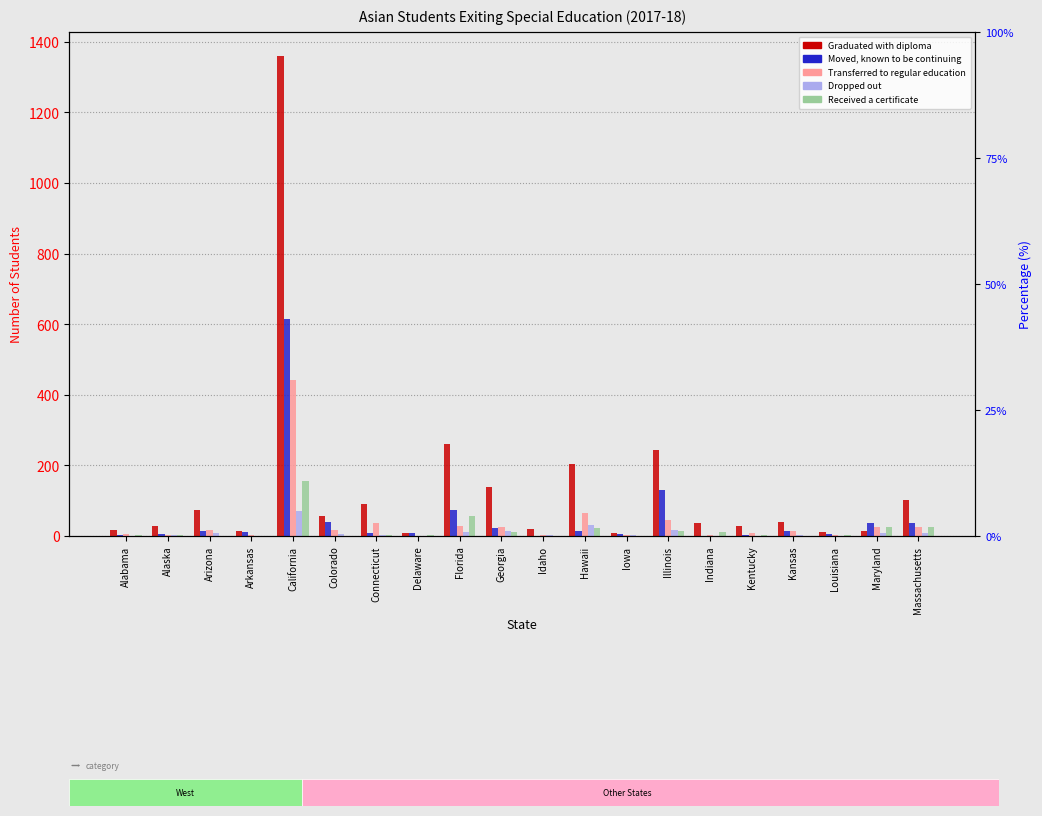

What position from the left is Idaho?

11